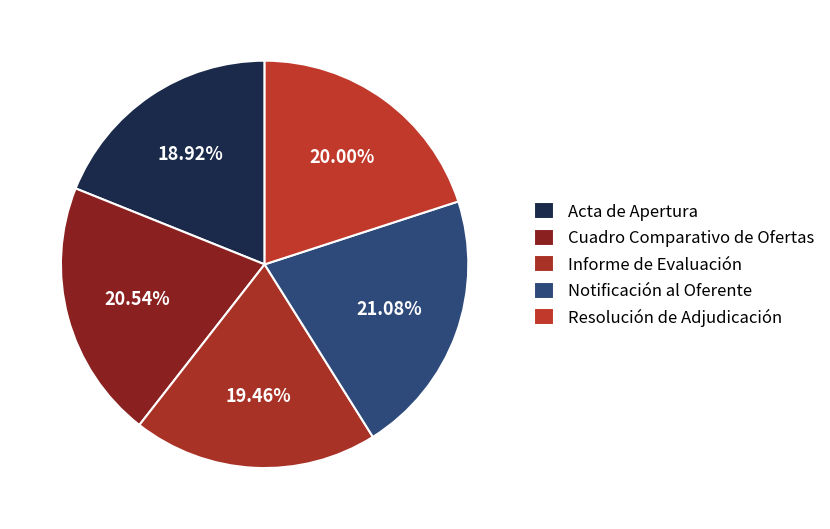

What is the total percentage of Cuadro Comparativo de Ofertas and Informe de Evaluación?

40.0%